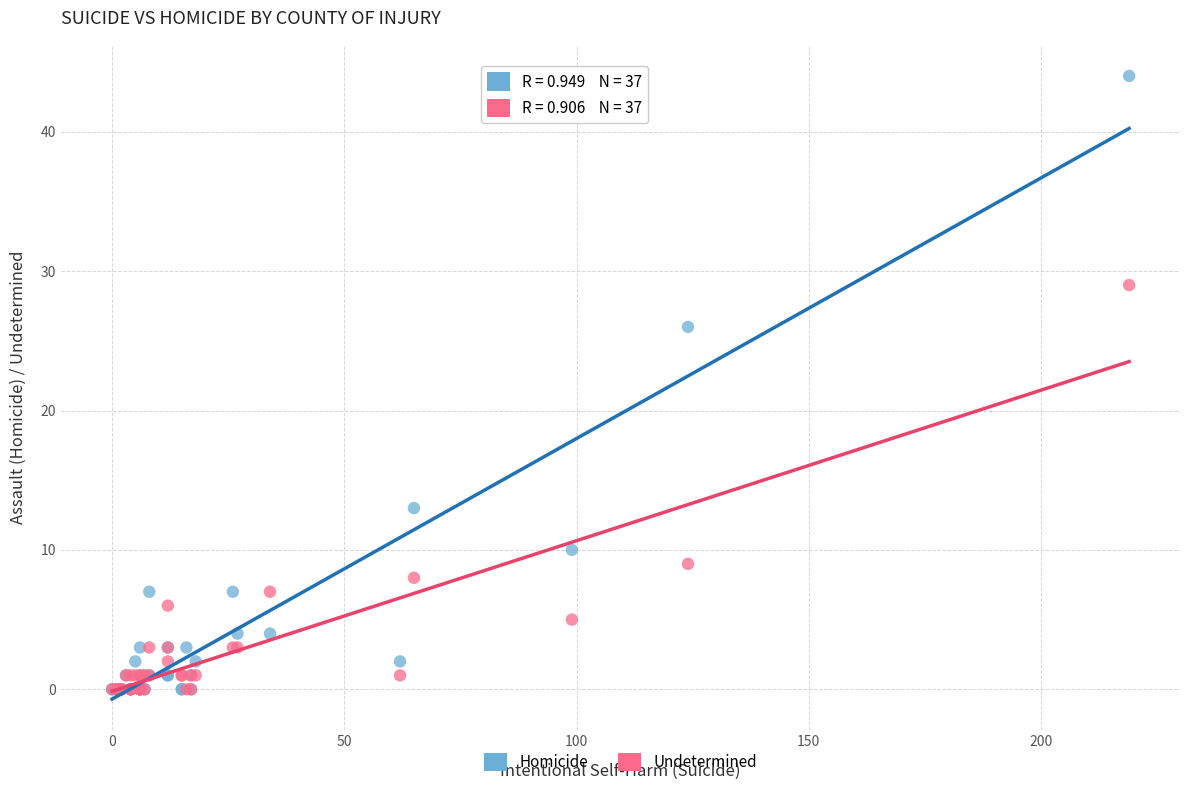

In the Homicide series, what Y value is closest to 22?

26